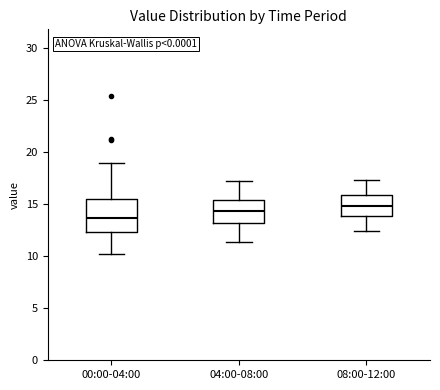

Which box's median line is the highest?

08:00-12:00